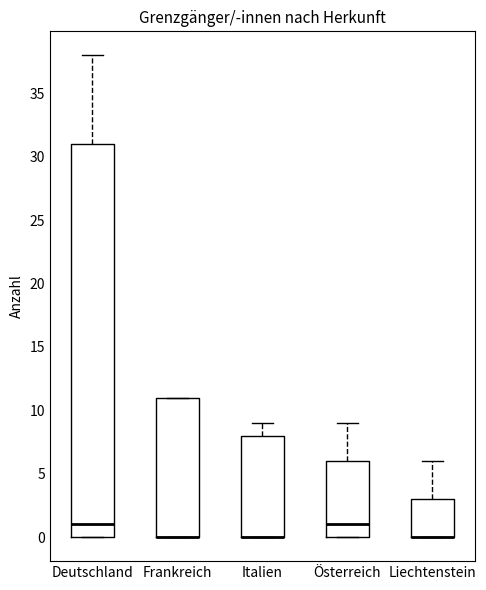

Which box is the tallest, from its lower edge to its upper edge?

Deutschland